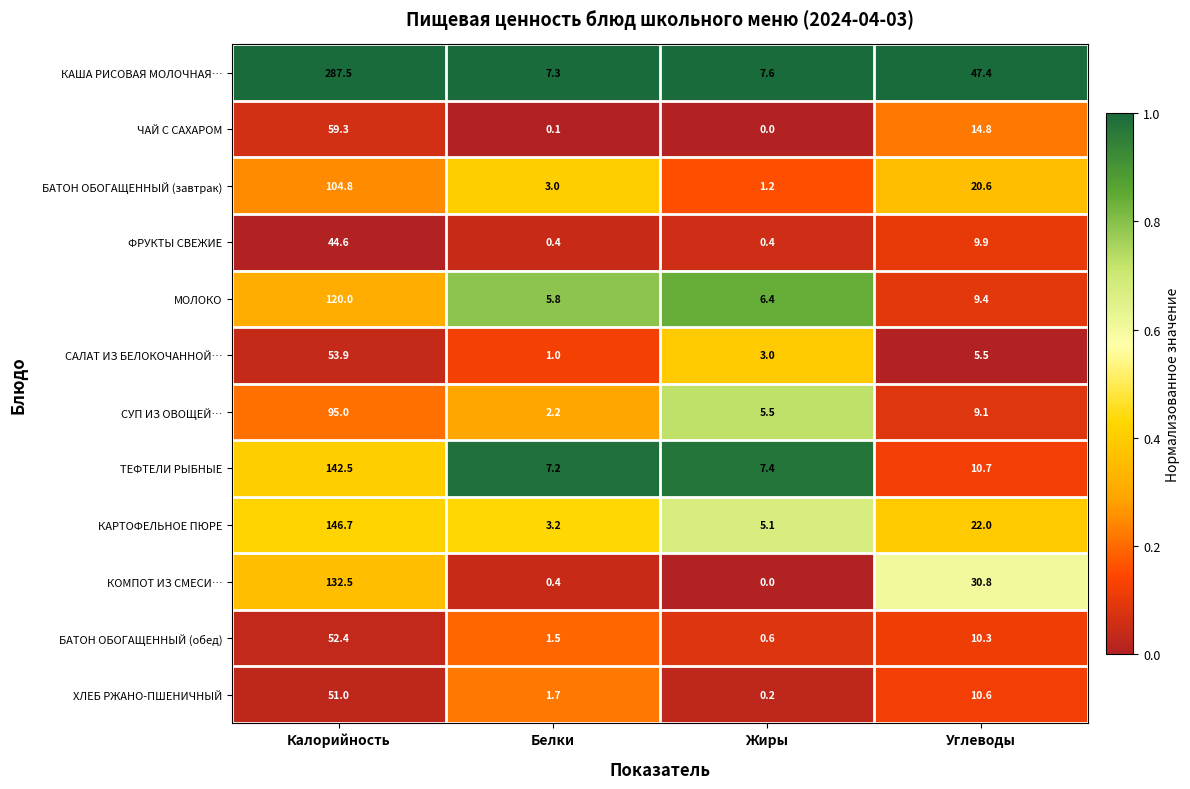

What is the difference between the highest and lowest values at Углеводы?

41.9